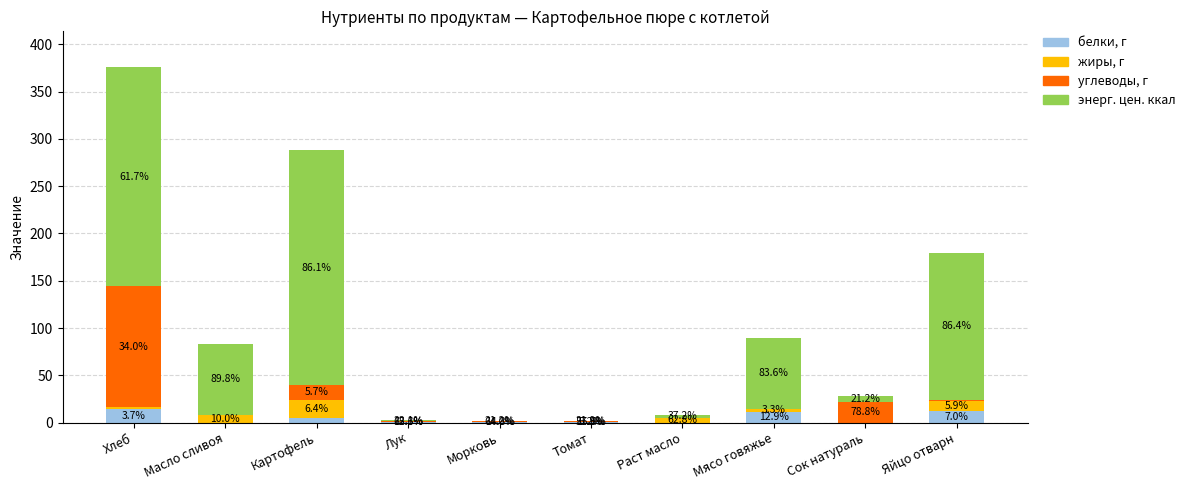

Which series has the widest spread of values?

энерг. цен. ккал